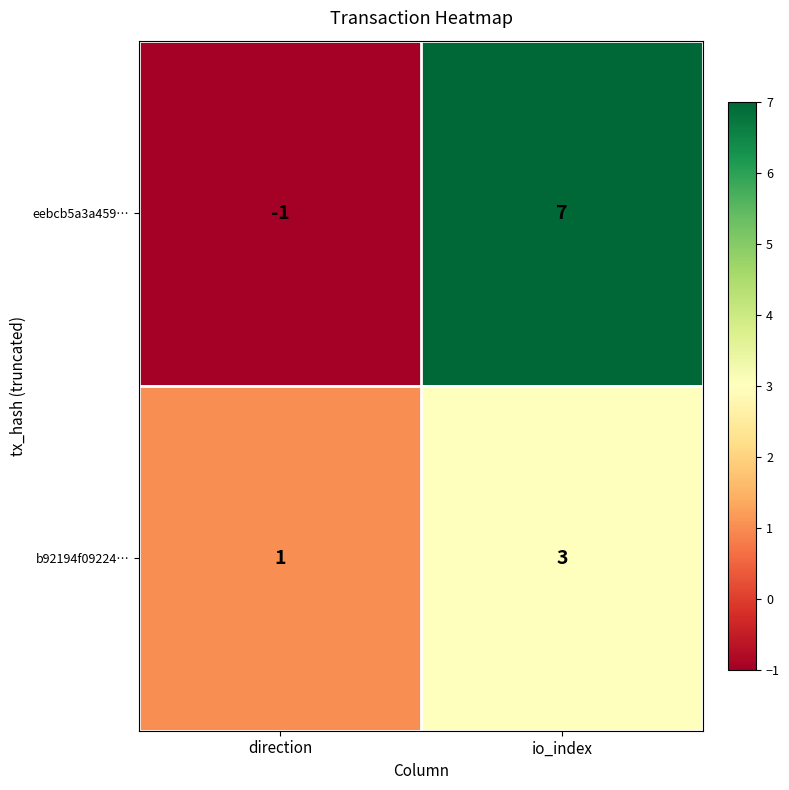

True or false: eebcb5a3a459… has a value of 10 at io_index.

False